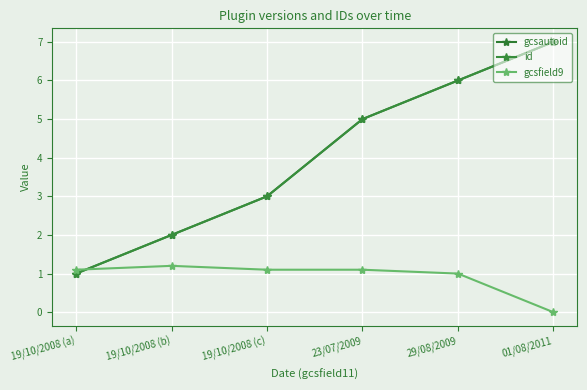

Which series changed the most between 19/10/2008 (c) and 23/07/2009?

gcsautoid